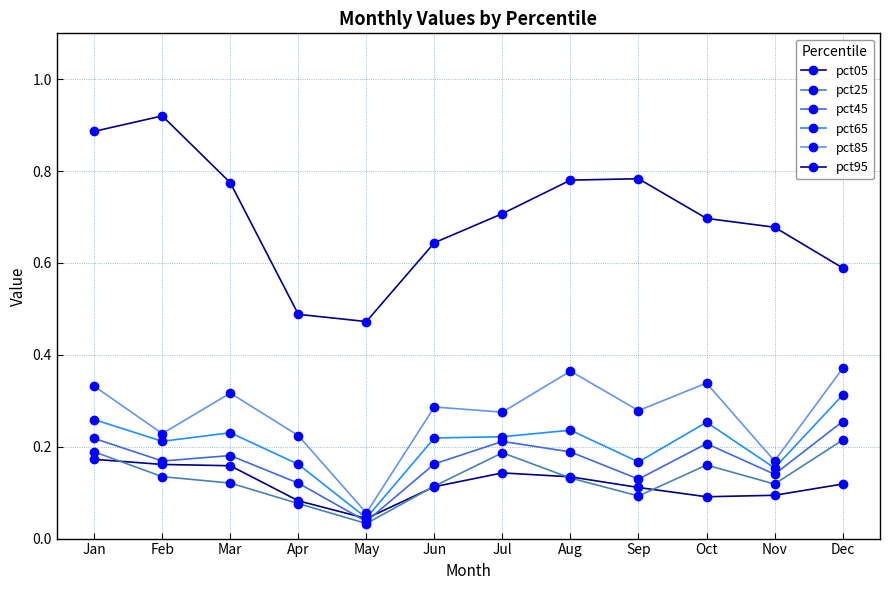

Where is the first local minimum for pct05?

May